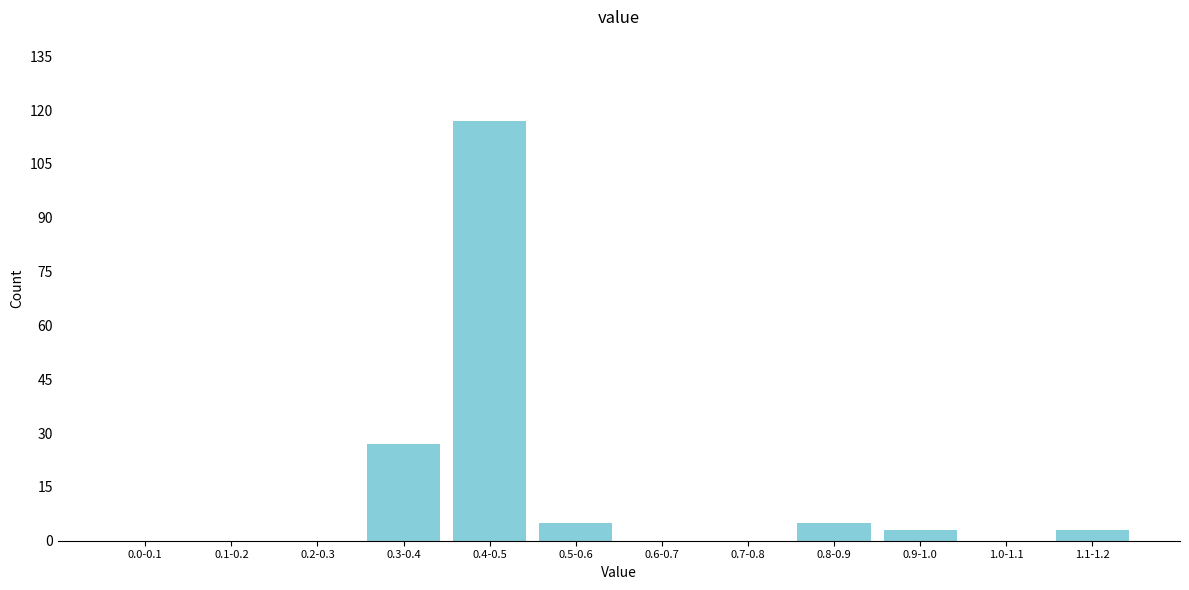

Reading left to right, list all the values displayed in this chart.

0.0-0.1=0	0.1-0.2=0	0.2-0.3=0	0.3-0.4=27	0.4-0.5=117	0.5-0.6=5	0.6-0.7=0	0.7-0.8=0	0.8-0.9=5	0.9-1.0=3	1.0-1.1=0	1.1-1.2=3